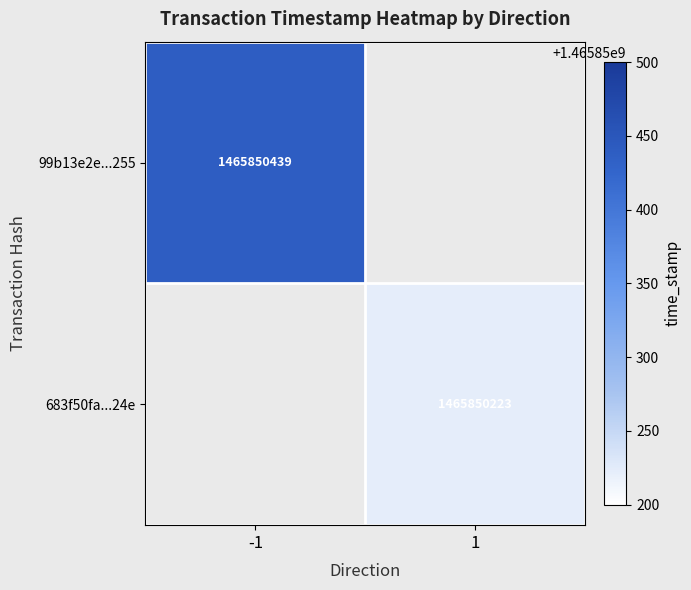

Rank the series by their average value, from highest to lowest.

99b13e2e81c411b839e723e1ca78f549950d255, 683f50fad94d9e1564145e103f187cc5a0e5c24